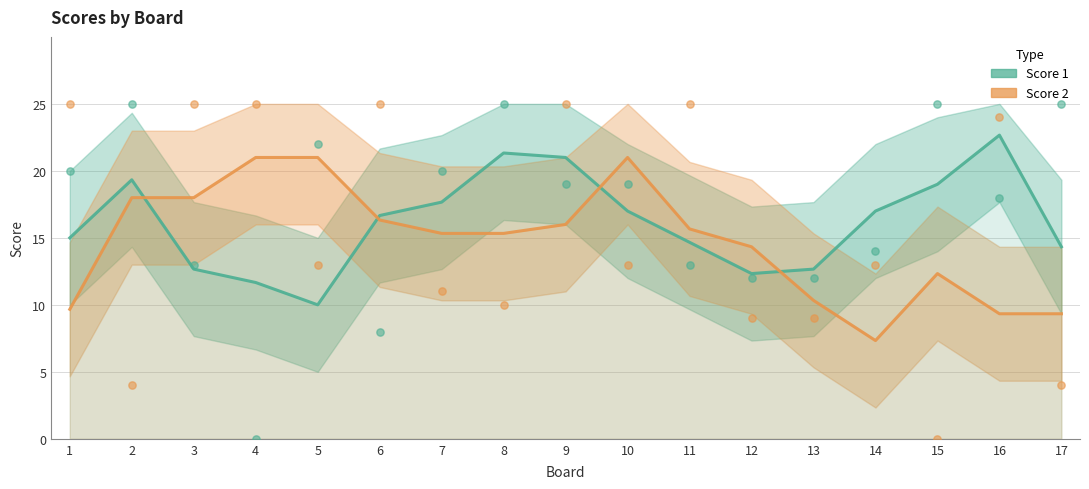

Which series reaches the maximum Y coordinate?

Score 1